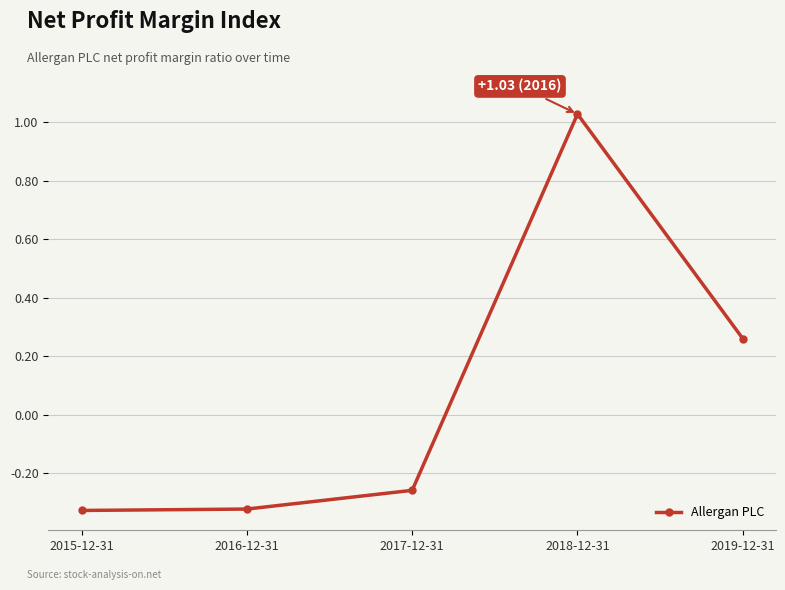

What is the label of the 3rd point from the left?

2017-12-31